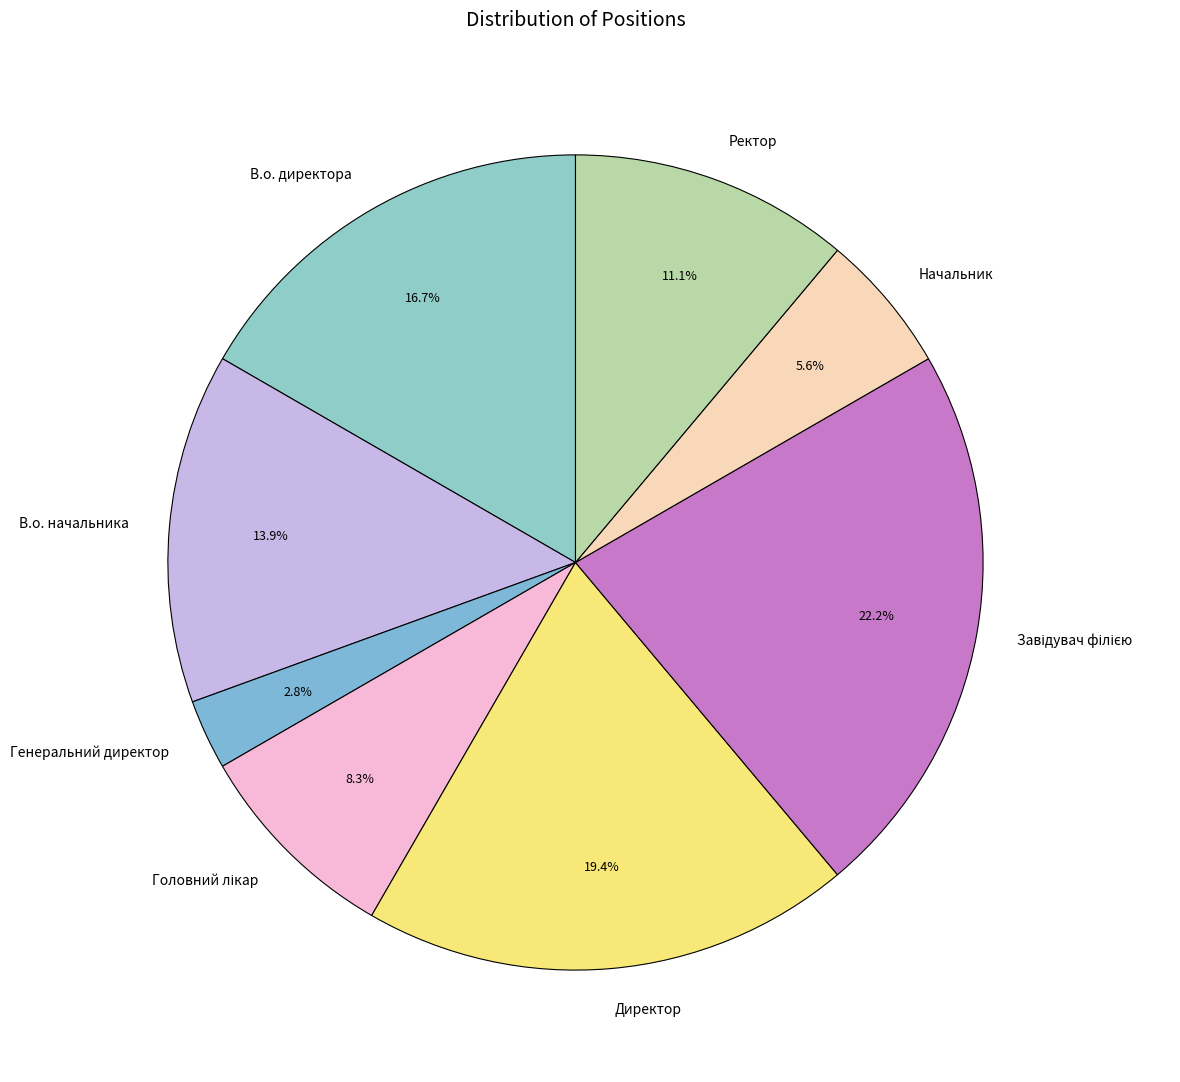

How many segments does this pie chart have?

8